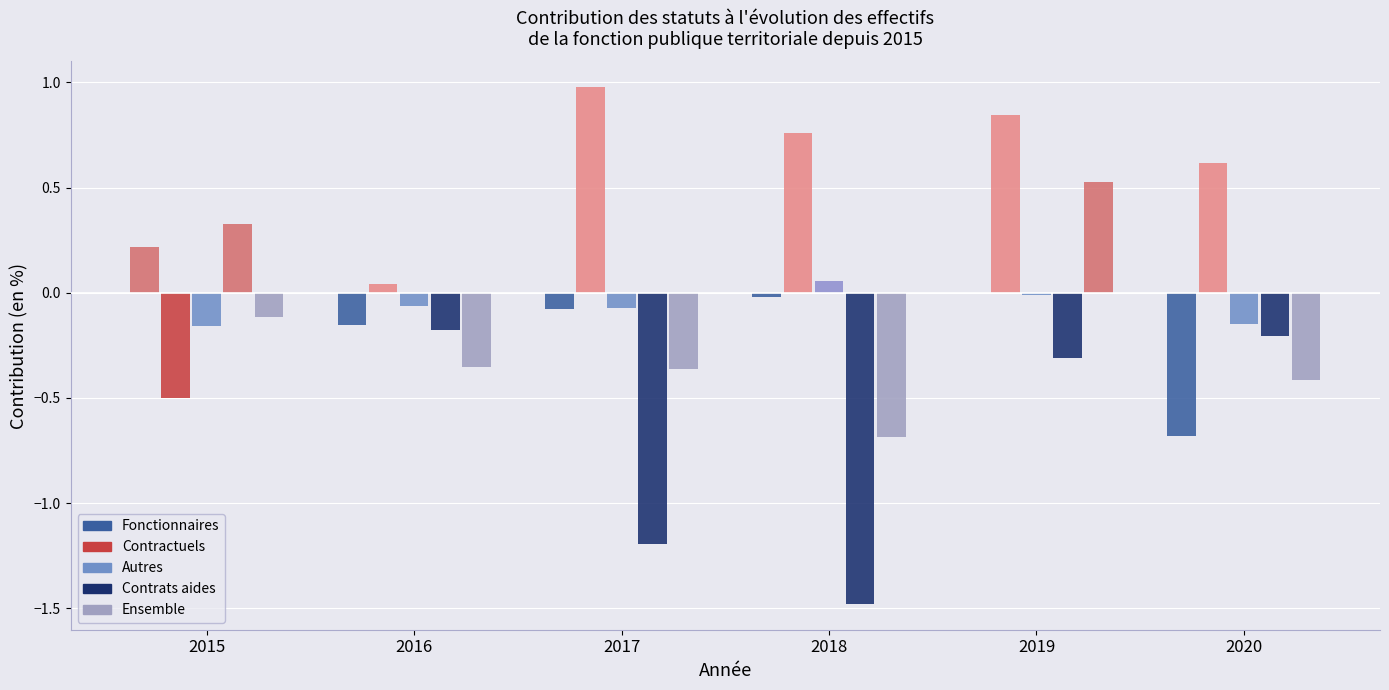

What is the sum of all Contractuels values?

2.7